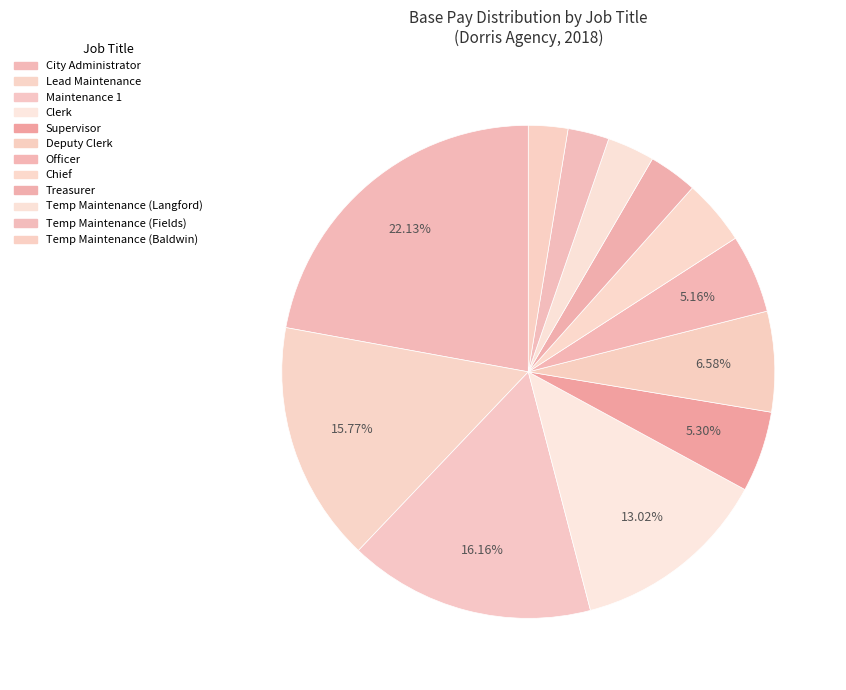

What is the total percentage of Supervisor and Treasurer?

8.5%